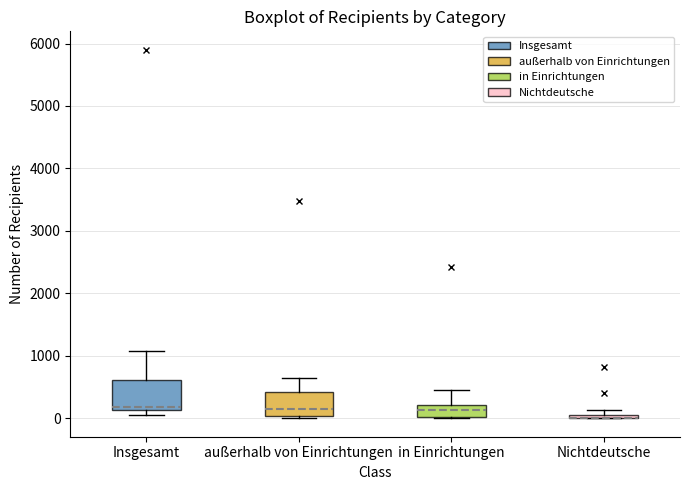

Where does the median line of the box for in Einrichtungen sit on the y-axis? The values are not printed on the chart, so give them approximately, as read against the axis.

100